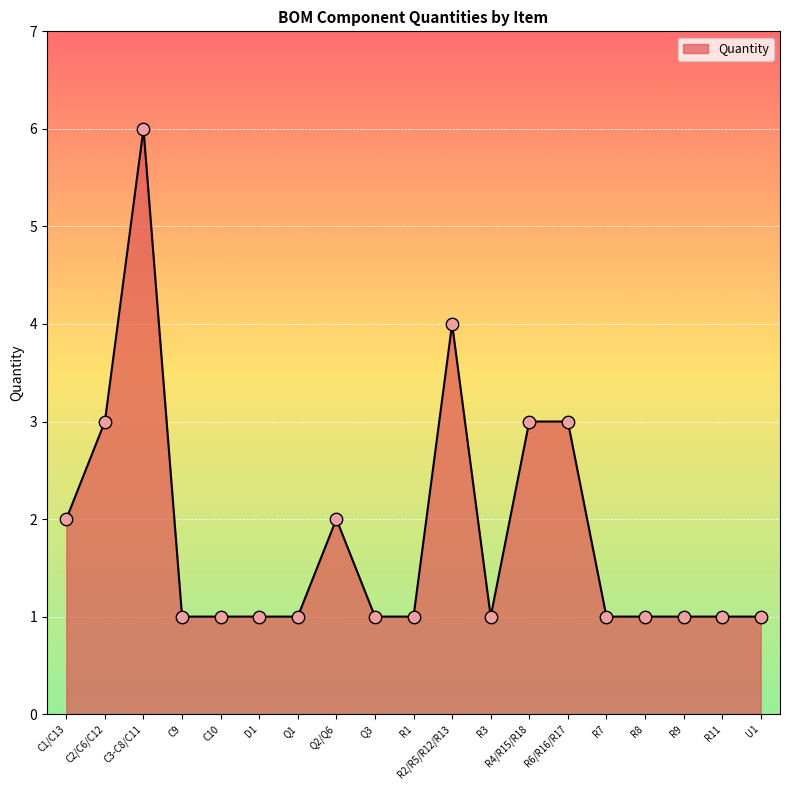

Approximately how many times larger is the value at R2/R5/R12/R13 compared to R8?

4.0